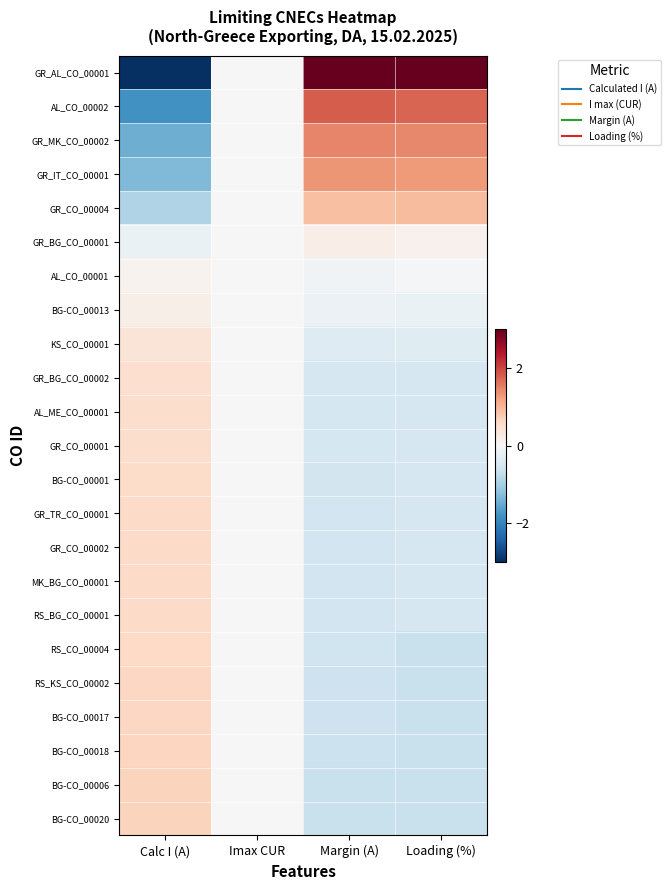

What is the spread (max minus min) of values at Margin (A)?

3.8